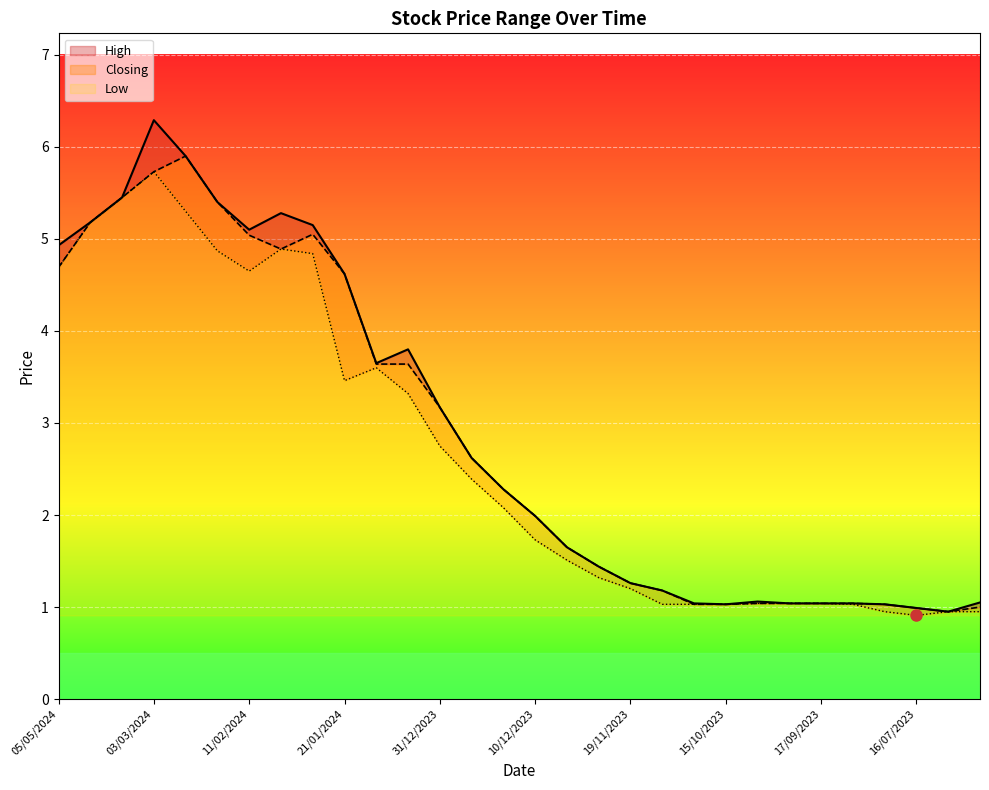

What are all the series names shown in the legend?

High, Closing, Low